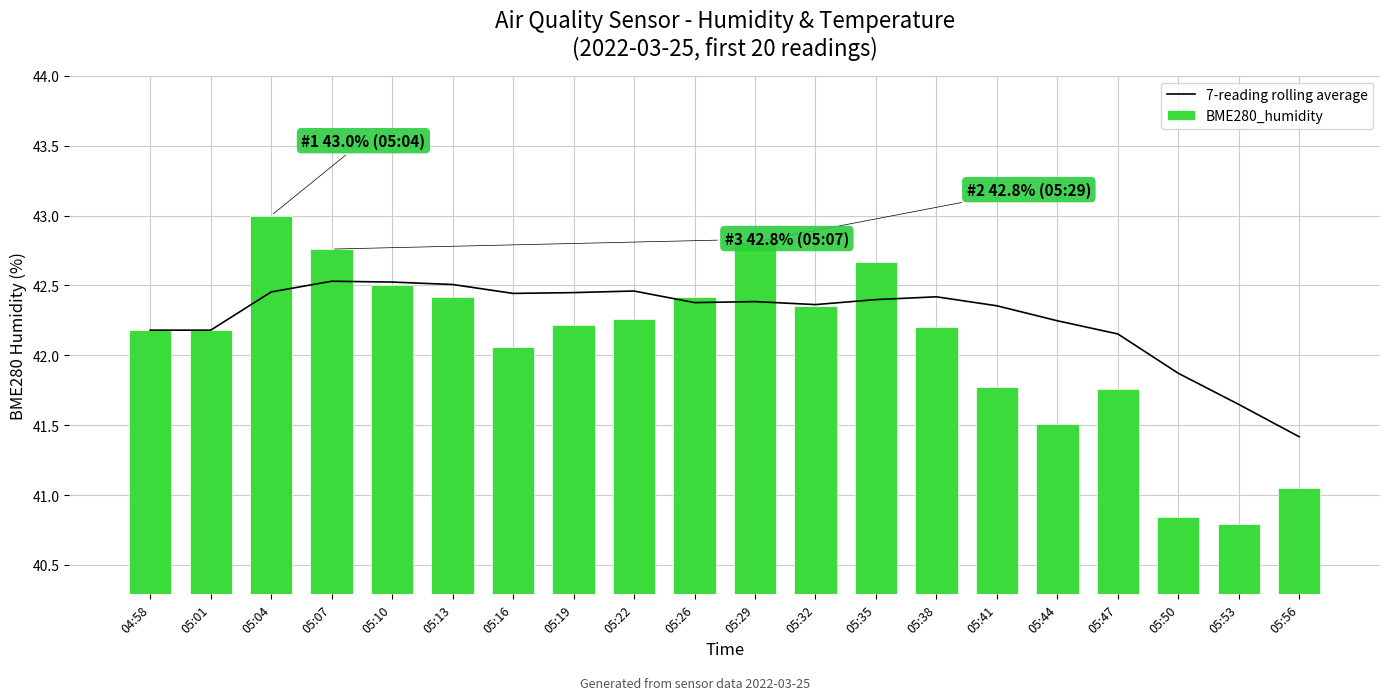

What is the difference between the maximum and minimum values in the BME280_humidity series?

2.2